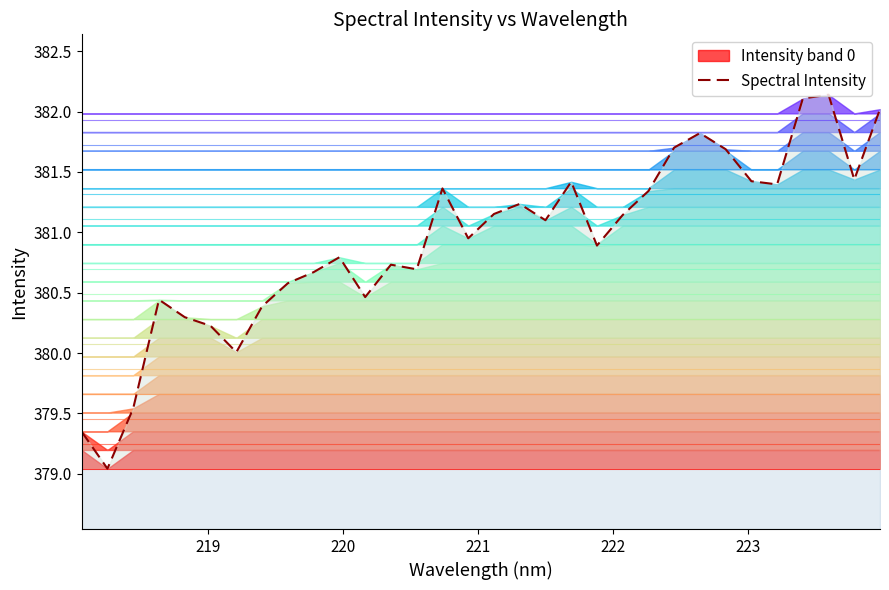

What is the maximum value for Spectral Intensity?

382.1